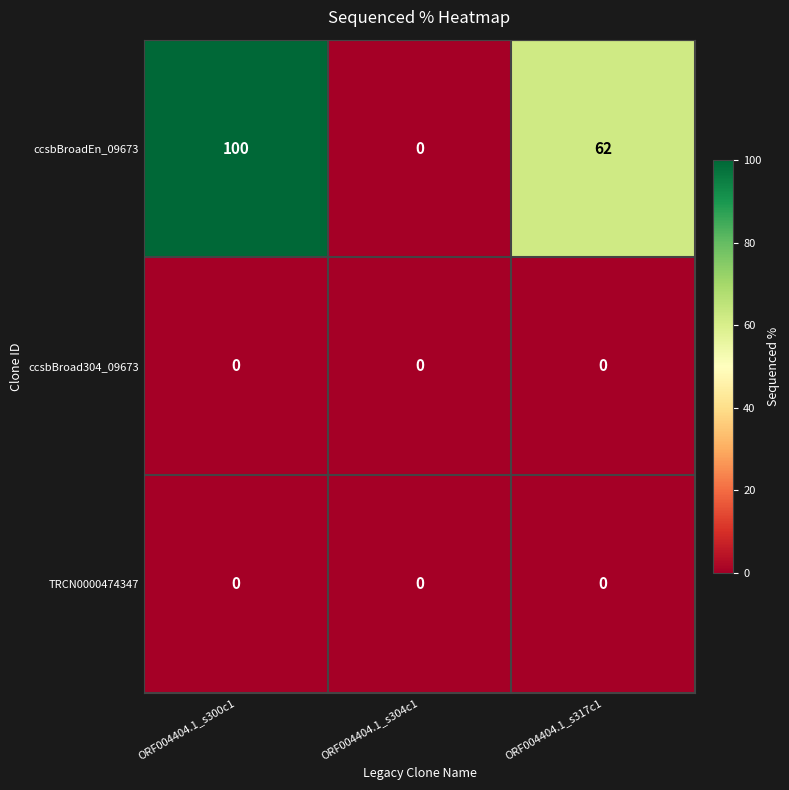

The value of ccsbBroadEn_09673 at ORF004404.1_s300c1 is 100. True or false?

True